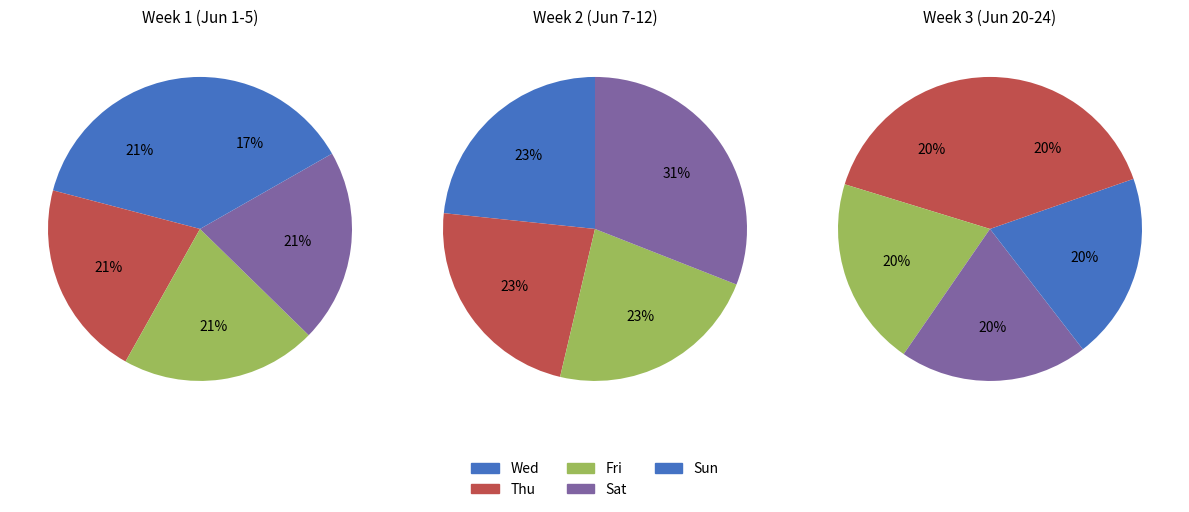

True or false: Wed accounts for 20% of the total.

False